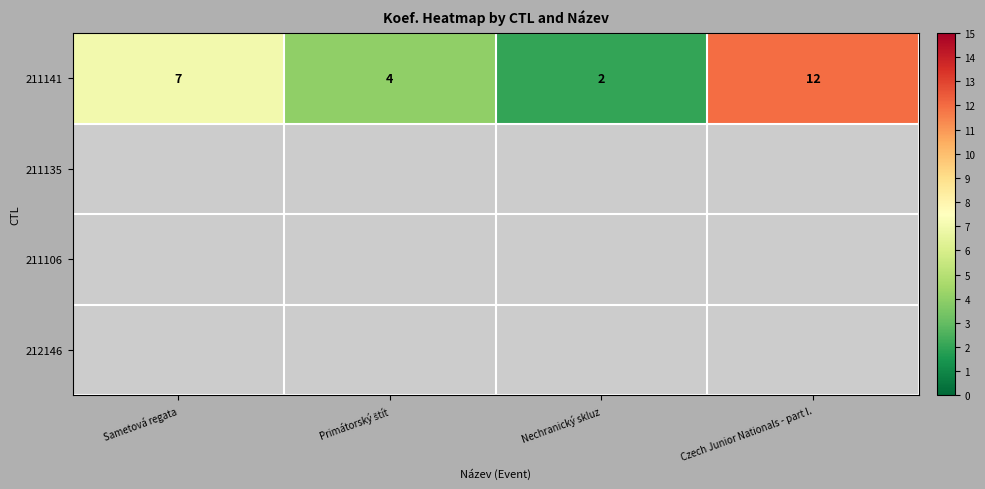

The 211141 series shows 2 at Nechranický skluz. True or false?

True